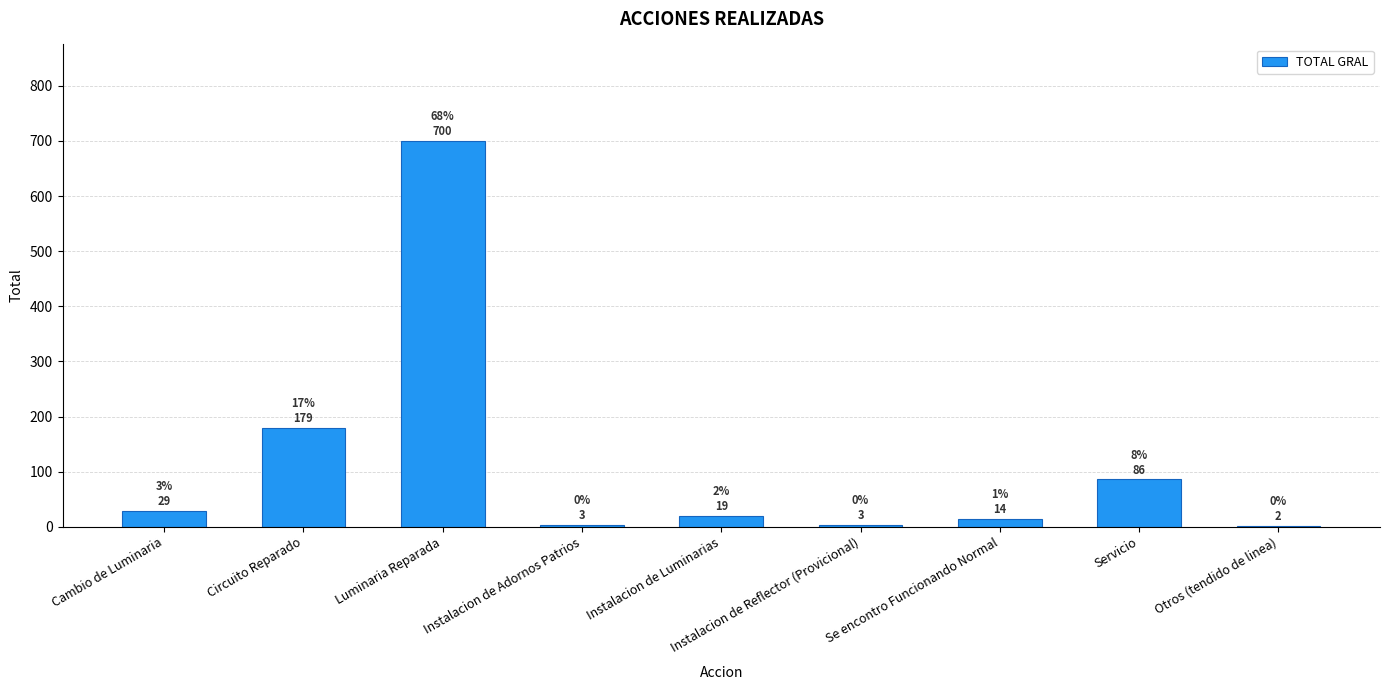

What is the sum of the values at Cambio de Luminaria and Circuito Reparado?

208